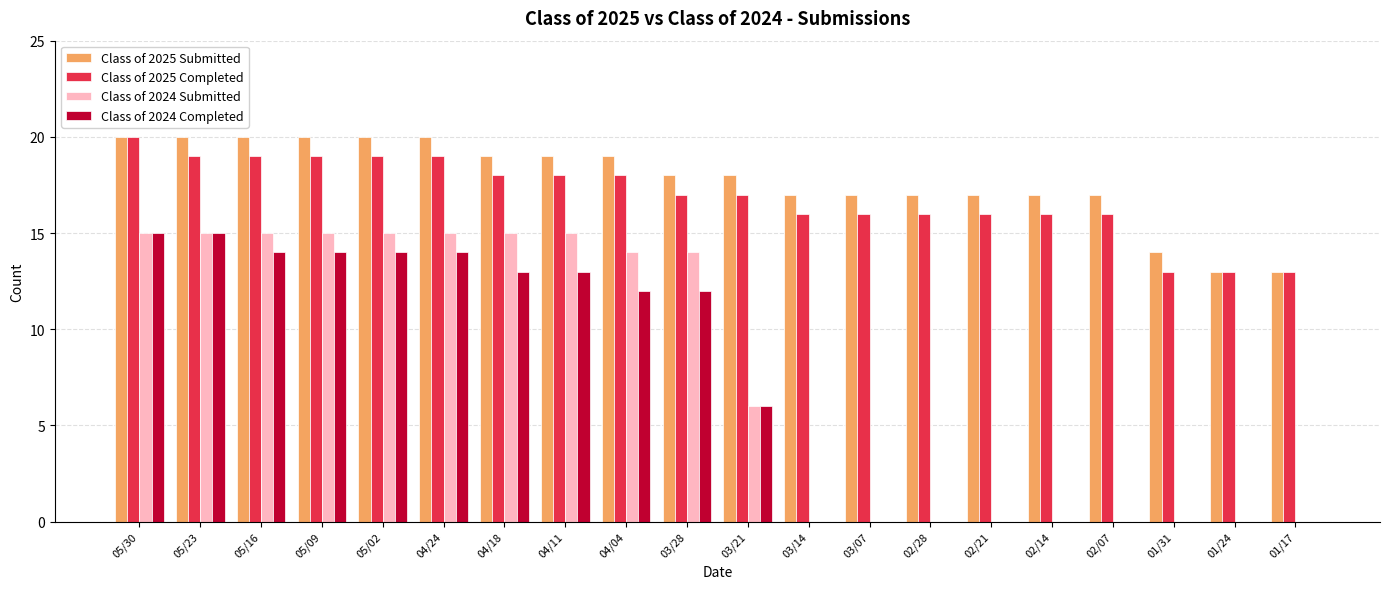

At which label is Class of 2024 Completed closest to 7?

03/21